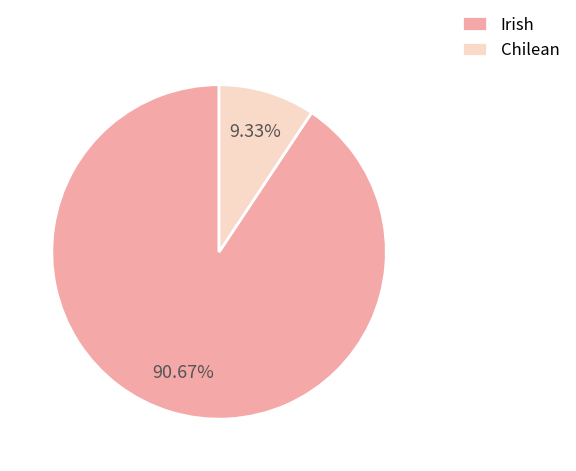

Count the number of slices in the pie.

2